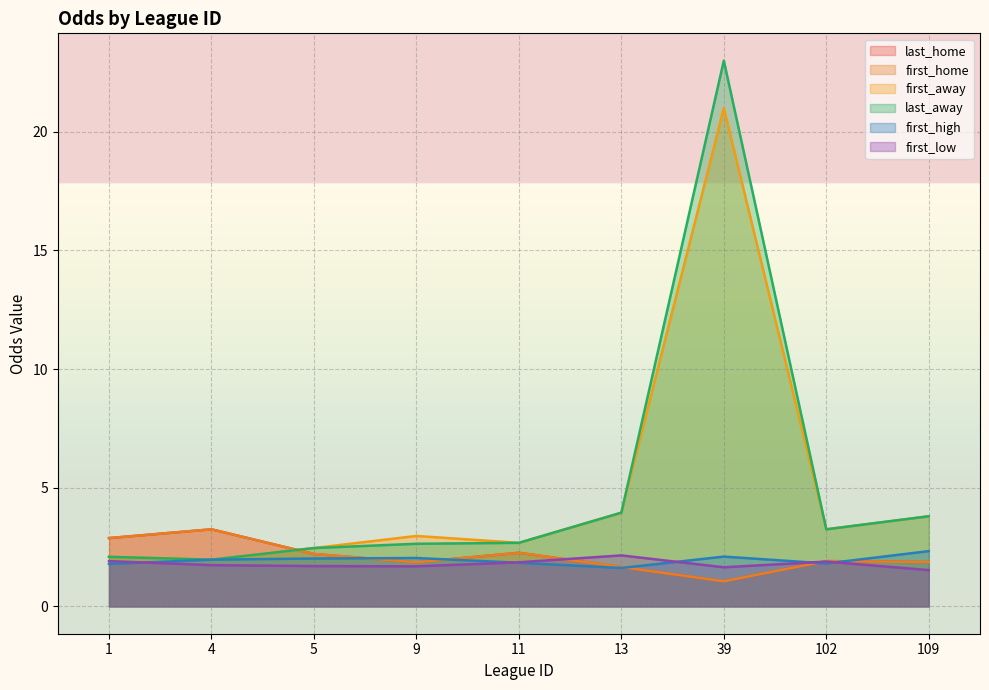

Rank the series at 109 from lowest to highest value.

first_low, last_home, first_home, first_high, first_away, last_away